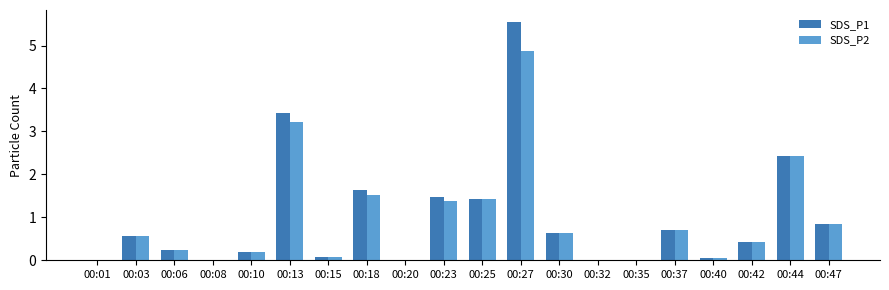

What is the sum of all SDS_P1 values?

19.7